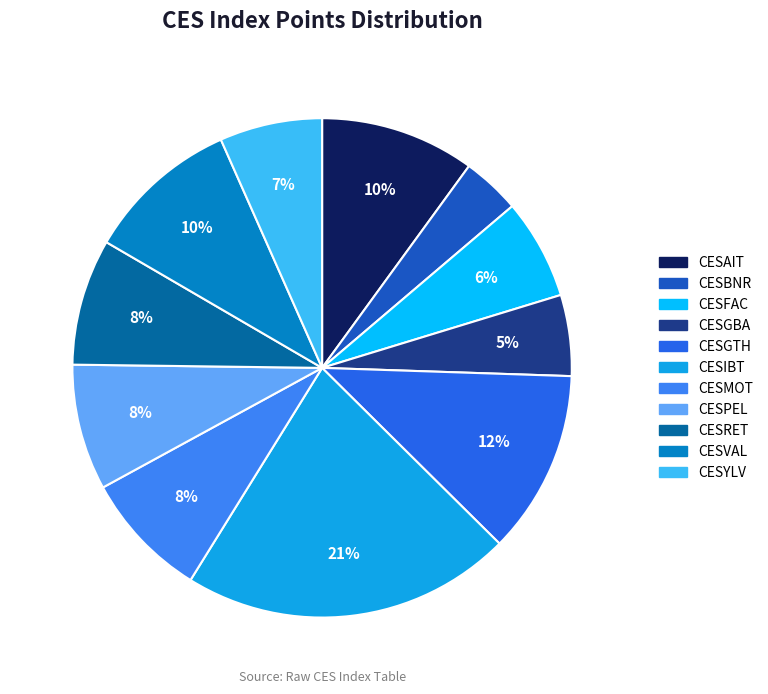

Rank the categories by value from lowest to highest.

CESBNR, CESGBA, CESFAC, CESYLV, CESPEL, CESRET, CESMOT, CESVAL, CESAIT, CESGTH, CESIBT